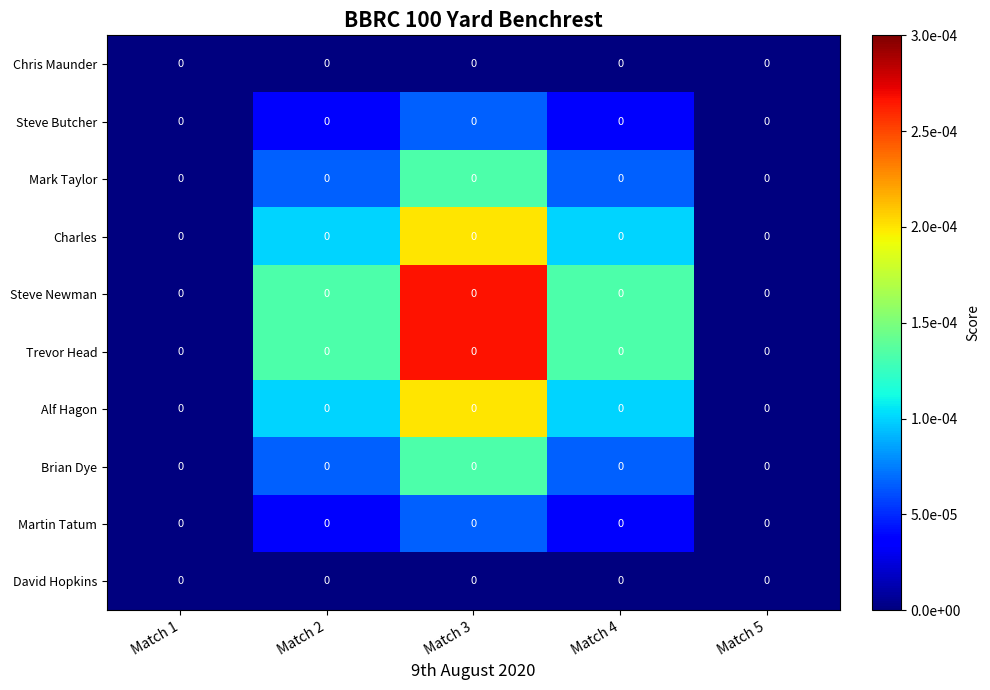

Between Match 4 and Match 1, which is larger?

Match 4